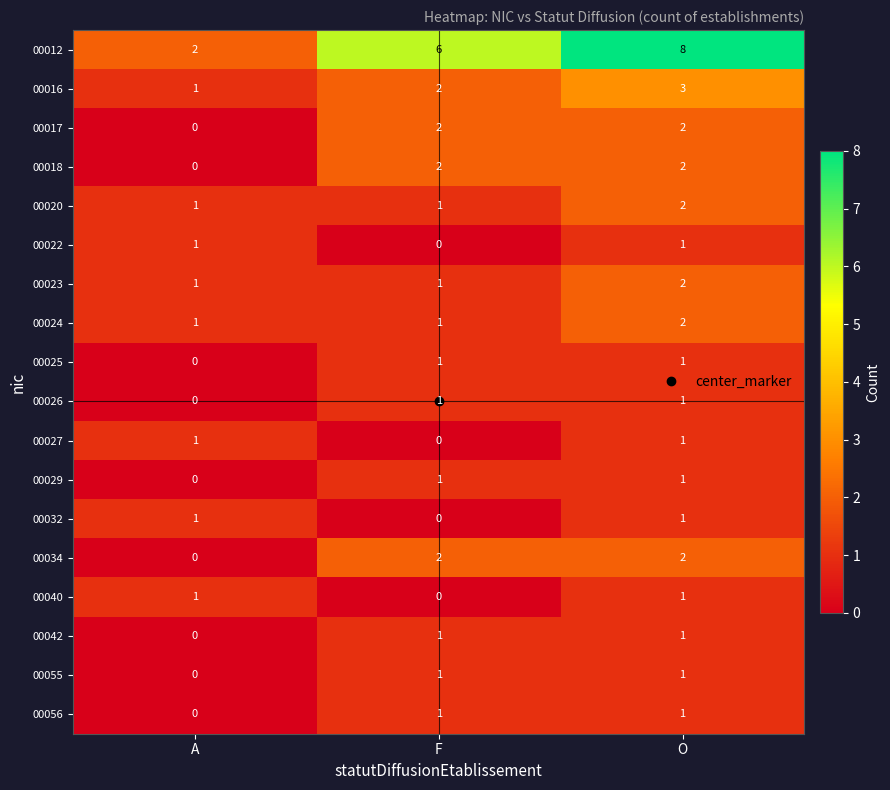

How many values in 00026 are above zero?

2